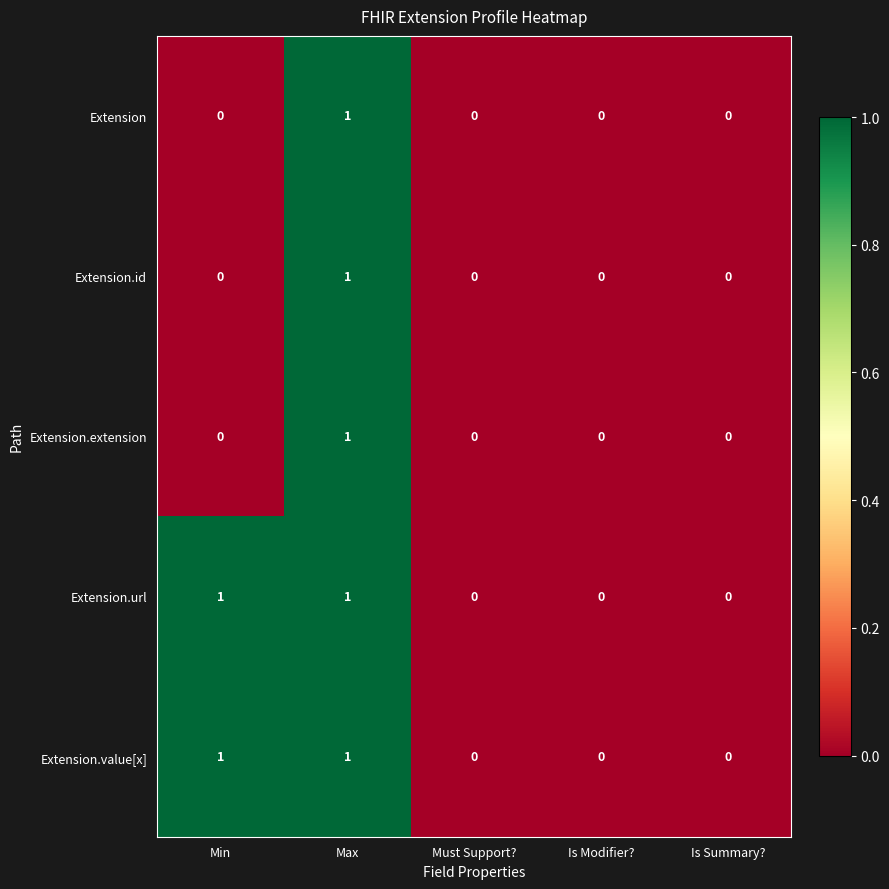

True or false: Extension.id has a value of 0 at Must Support?.

True